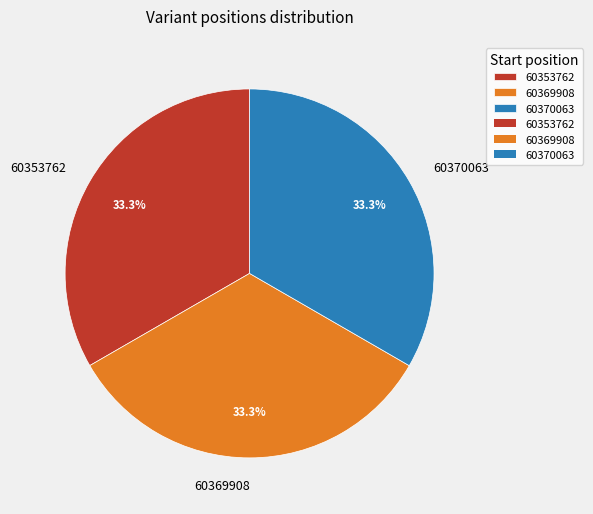

Is the sum of 60369908 and 60370063 greater than half?

Yes